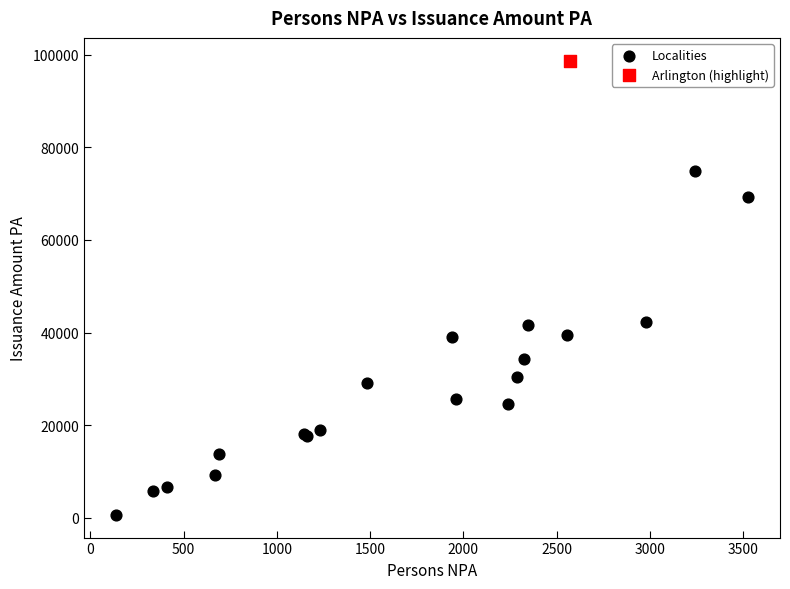

What are all the series names shown in the legend?

Localities, Arlington (highlight)